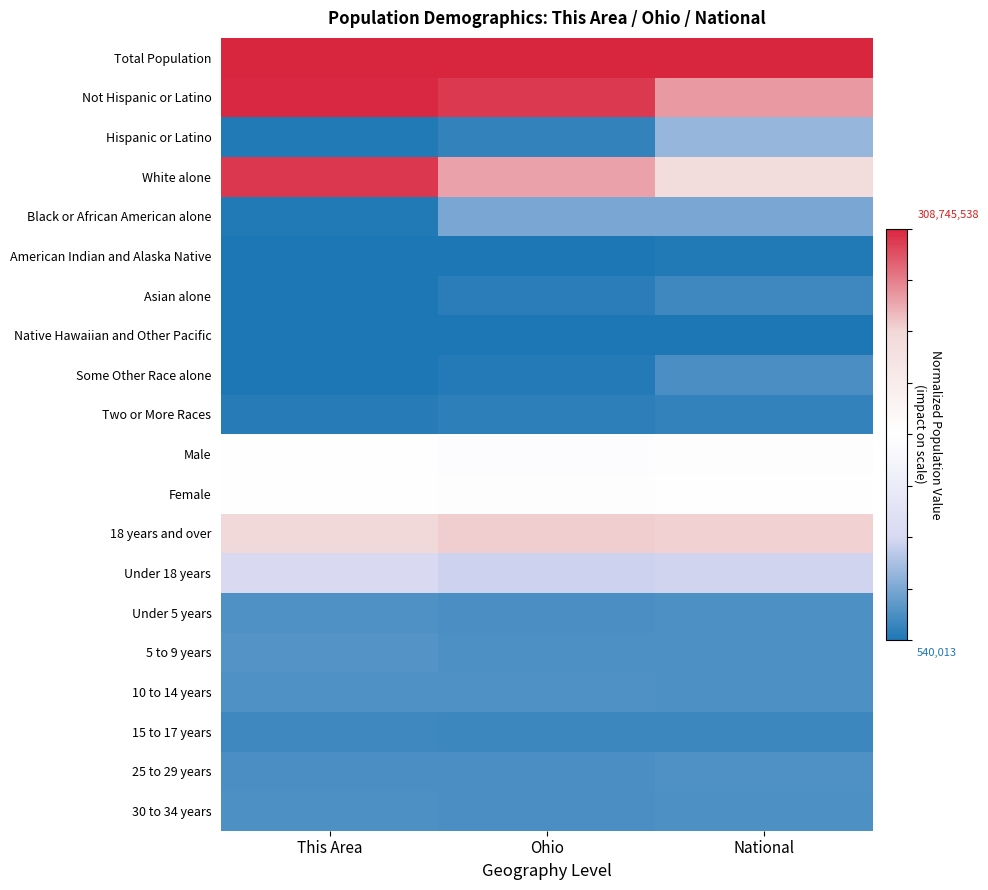

Reading right to left, transcribe all the data shown in this chart.

Total Population: National=1.0	Ohio=1.0	This Area=1.0
Not Hispanic or Latino: National=0.7	Ohio=0.9	This Area=1.0
Hispanic or Latino: National=-0.7	Ohio=-0.9	This Area=-1.0
White alone: National=0.4	Ohio=0.7	This Area=1.0
Black or African American alone: National=-0.8	Ohio=-0.8	This Area=-1.0
American Indian and Alaska Native: National=-1.0	Ohio=-1.0	This Area=-1.0
Asian alone: National=-0.9	Ohio=-1.0	This Area=-1.0
Native Hawaiian and Other Pacific: National=-1.0	Ohio=-1.0	This Area=-1.0
Some Other Race alone: National=-0.9	Ohio=-1.0	This Area=-1.0
Two or More Races: National=-0.9	Ohio=-1.0	This Area=-1.0
Male: National=-0.0	Ohio=-0.0	This Area=-0.0
Female: National=0.0	Ohio=0.0	This Area=0.0
18 years and over: National=0.5	Ohio=0.5	This Area=0.5
Under 18 years: National=-0.5	Ohio=-0.5	This Area=-0.5
Under 5 years: National=-0.9	Ohio=-0.9	This Area=-0.9
5 to 9 years: National=-0.9	Ohio=-0.9	This Area=-0.9
10 to 14 years: National=-0.9	Ohio=-0.9	This Area=-0.9
15 to 17 years: National=-0.9	Ohio=-0.9	This Area=-0.9
25 to 29 years: National=-0.9	Ohio=-0.9	This Area=-0.9
30 to 34 years: National=-0.9	Ohio=-0.9	This Area=-0.9